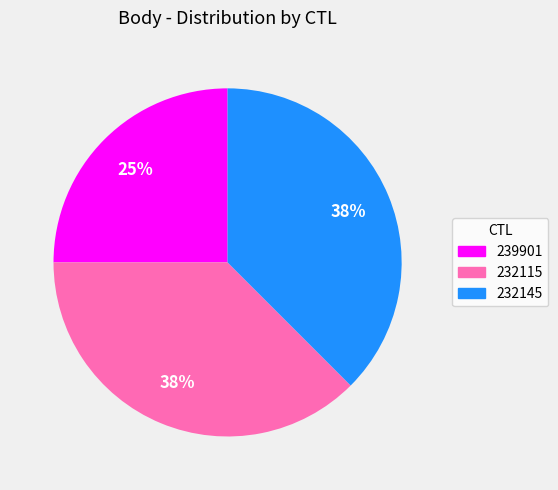

To the nearest percent, what is the average slice percentage?

33%